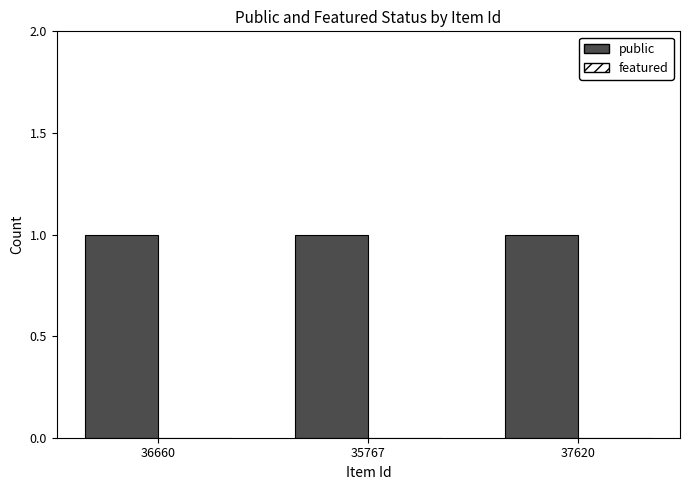

Rank the categories by featured value from highest to lowest.

36660, 35767, 37620